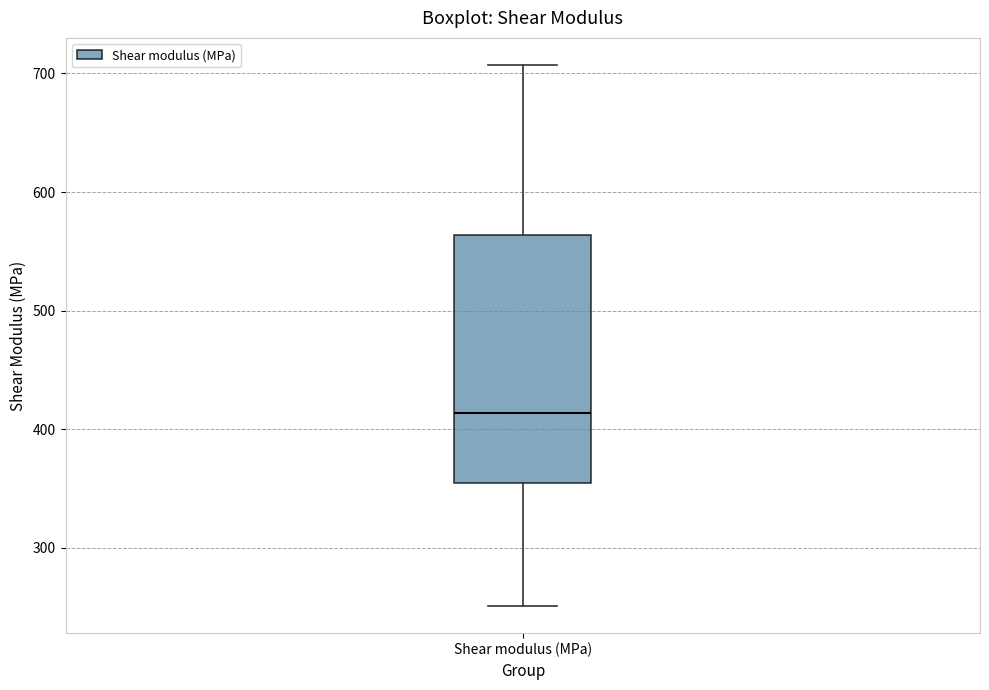

Read this box plot against the y-axis: the position of the median line, the range covered by the box, and the ends of both whiskers. The values are not printed on the chart, so give them approximately, as read against the axis.

median 410, box 350 to 560, whiskers 250 to 710